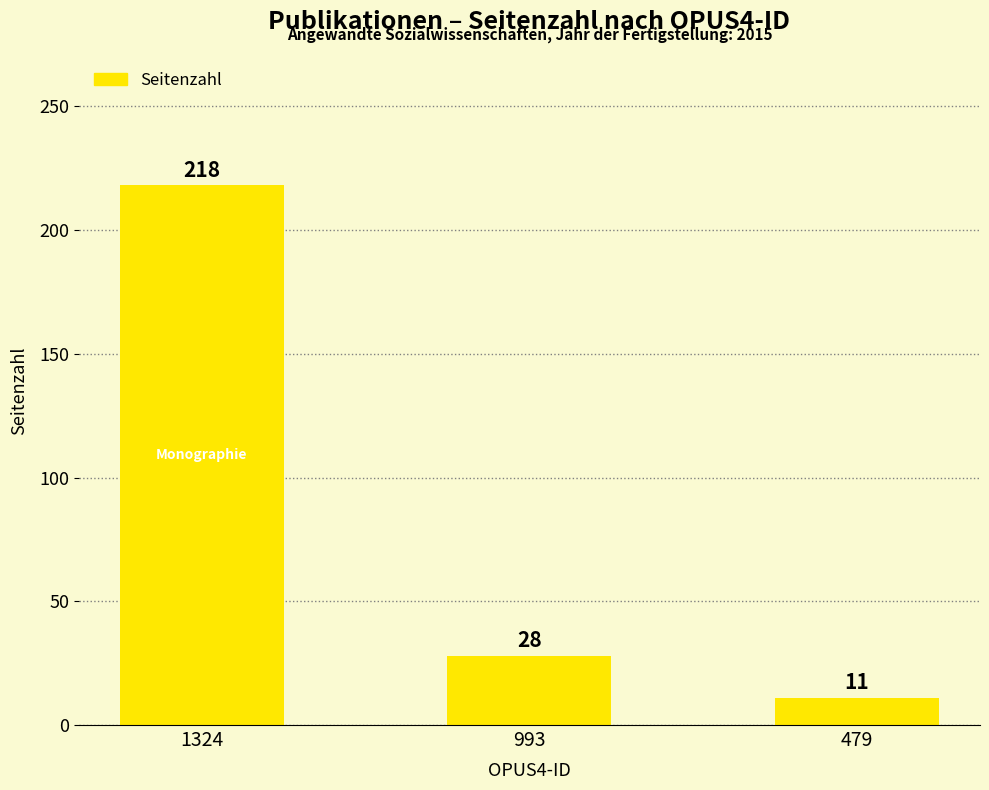

What is the maximum value shown in the chart?

218